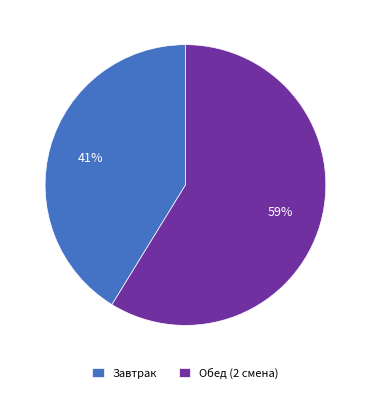

True or false: Завтрак accounts for 41% of the total.

True